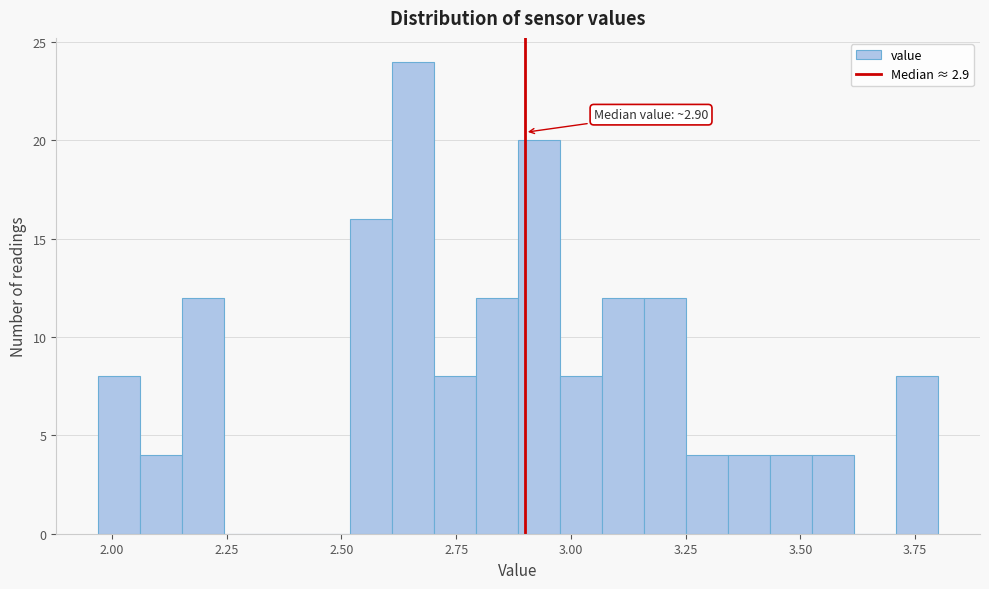

Around what value on the x-axis is the tallest bar? Give the approximate position of its centre, as read against the axis.

2.65